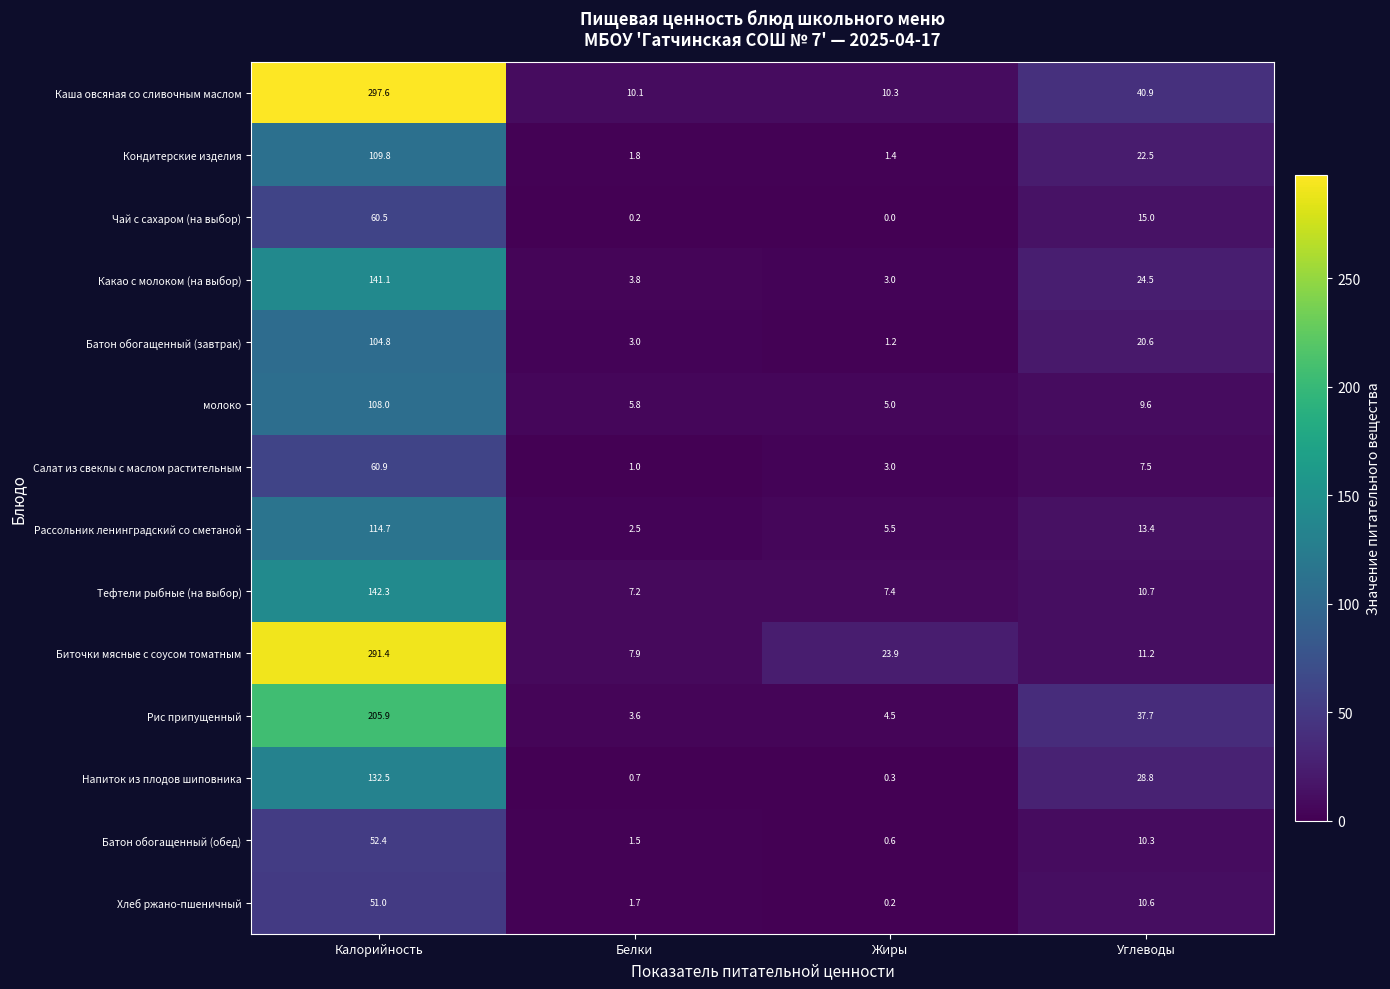

True or false: Биточки мясные с соусом томатным has a value of 13.4 at Белки.

False